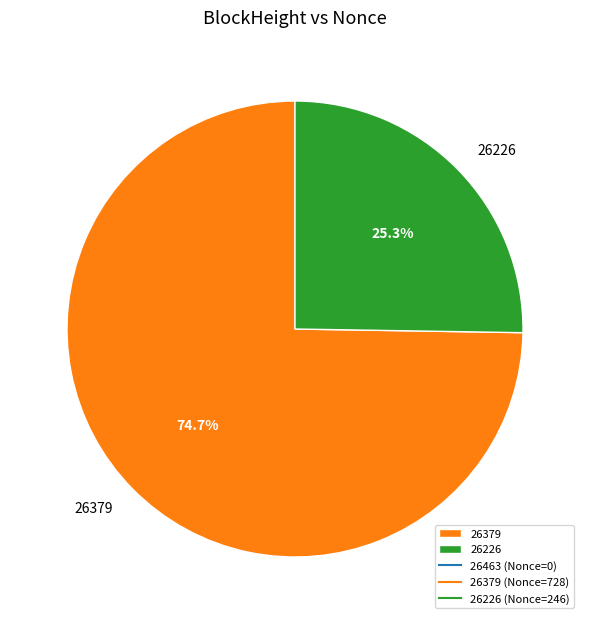

Is the sum of 26379 and 26226 greater than half?

Yes